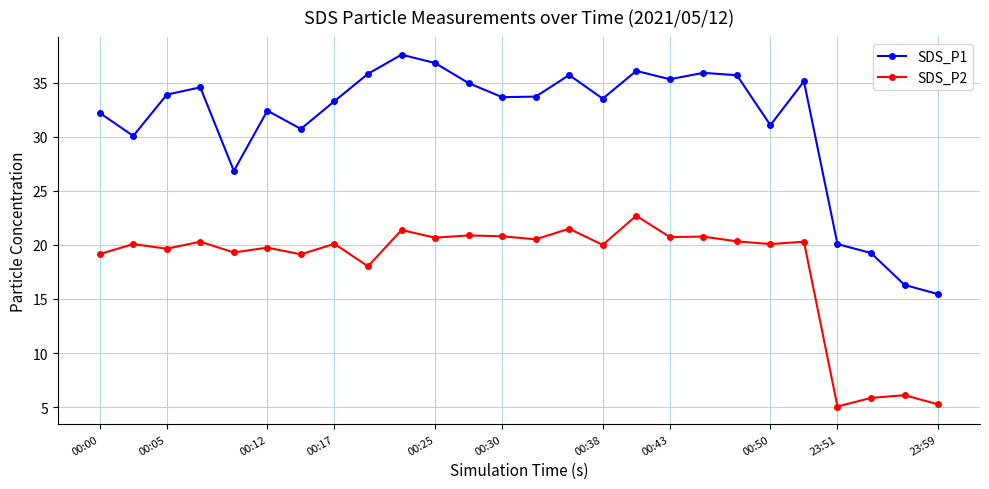

True or false: SDS_P1 and SDS_P2 cross at least once.

False